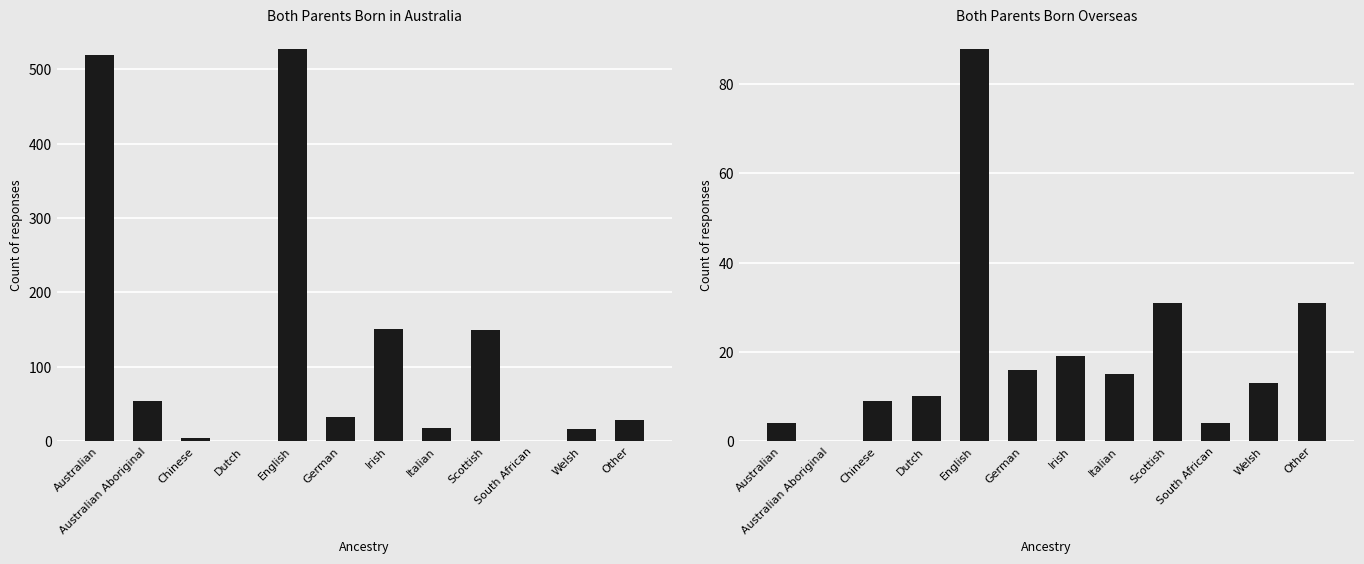

How many positive values does the Both parents born overseas series have?

11